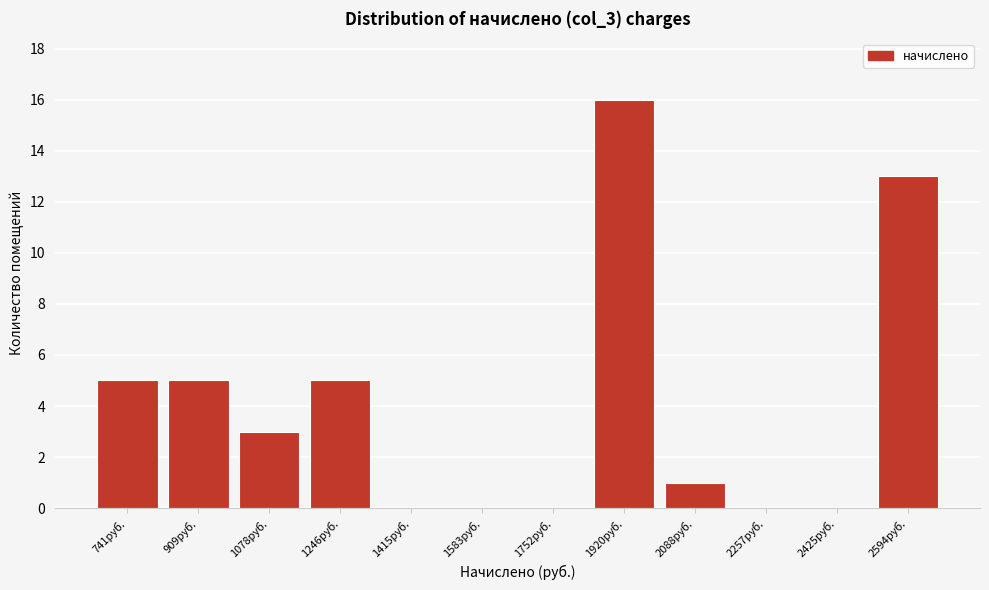

Reading left to right, extract all data points from this chart.

741руб.=5	909руб.=5	1078руб.=3	1246руб.=5	1415руб.=0	1583руб.=0	1752руб.=0	1920руб.=16	2088руб.=1	2257руб.=0	2425руб.=0	2594руб.=13